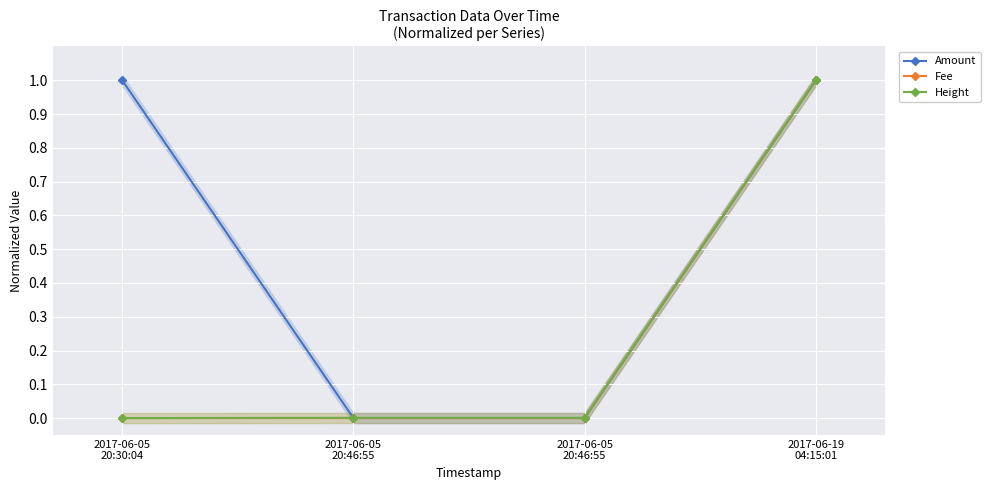

The value of Height at 2017-06-05
20:46:55 is 0.0. True or false?

False